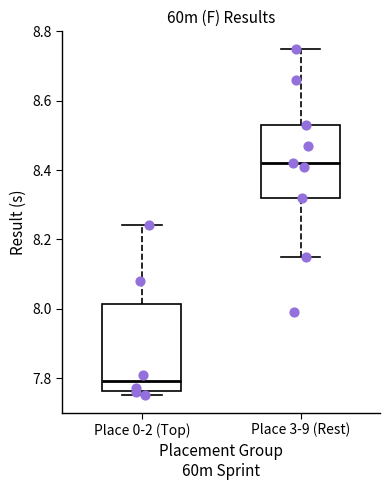

Reading left to right, read every box against the y-axis: the position of its median line, the range the box covers, and the ends of its whiskers. The values are not printed on the chart, so give them approximately, as read against the axis.

Place 0-2 (Top): median 7.80, box 7.76 to 8.02, whiskers 7.76 (just below the box's lower edge) to 8.24
Place 3-9 (Rest): median 8.42, box 8.32 to 8.54, whiskers 8.16 to 8.76